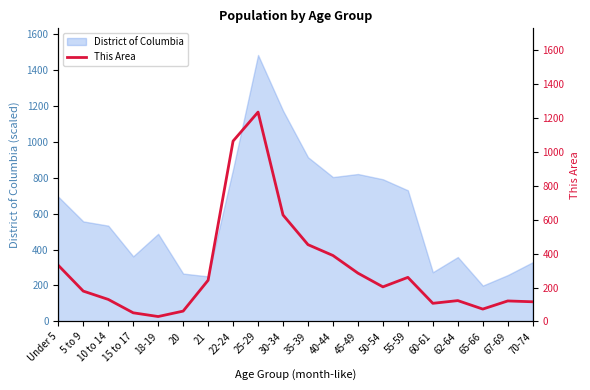

Read the value at 18-19.

29